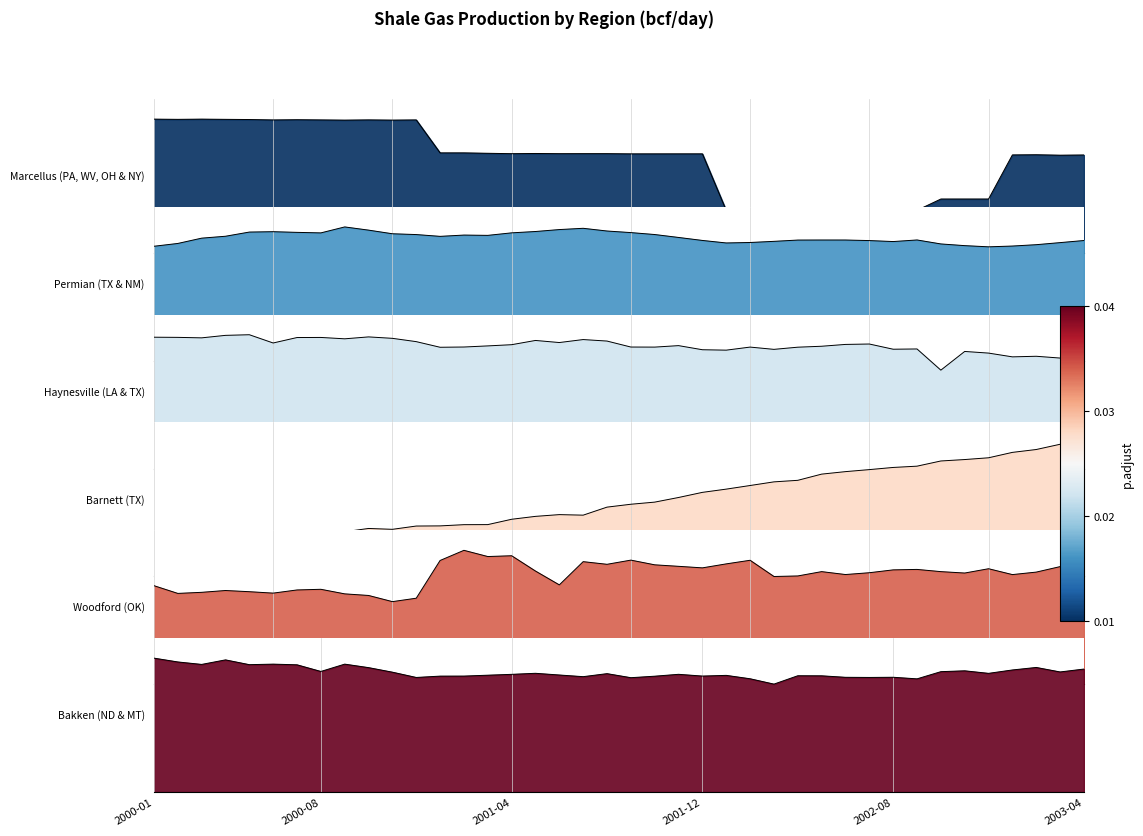

What position from the right is 2000-02?

39